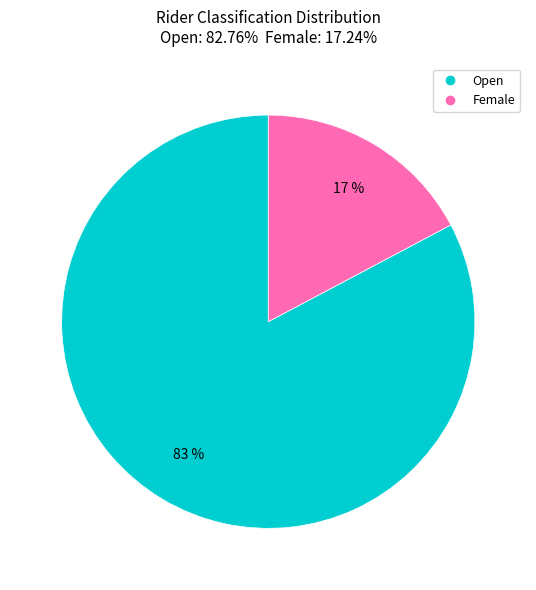

To the nearest percent, what is the average slice percentage?

50%